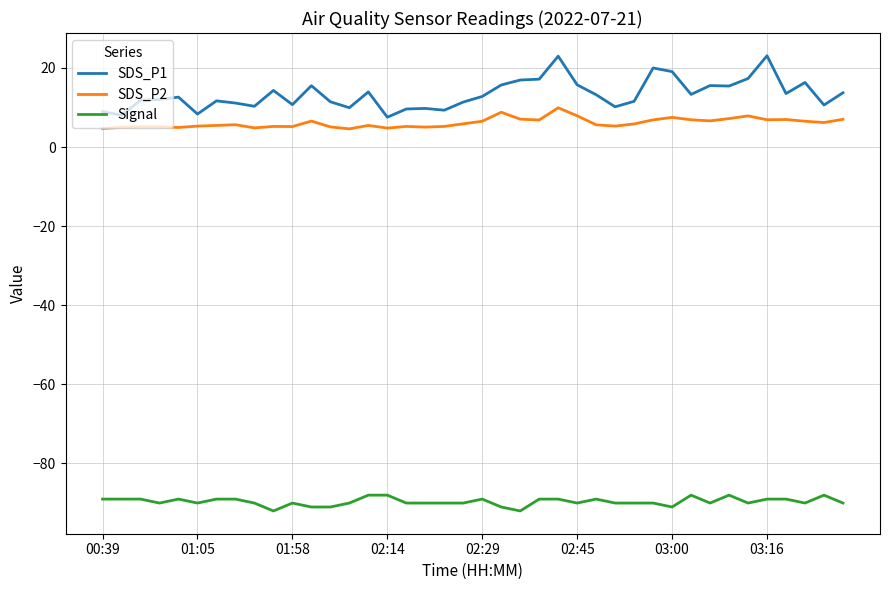

Rank the series by their maximum value, from highest to lowest.

SDS_P1, SDS_P2, Signal